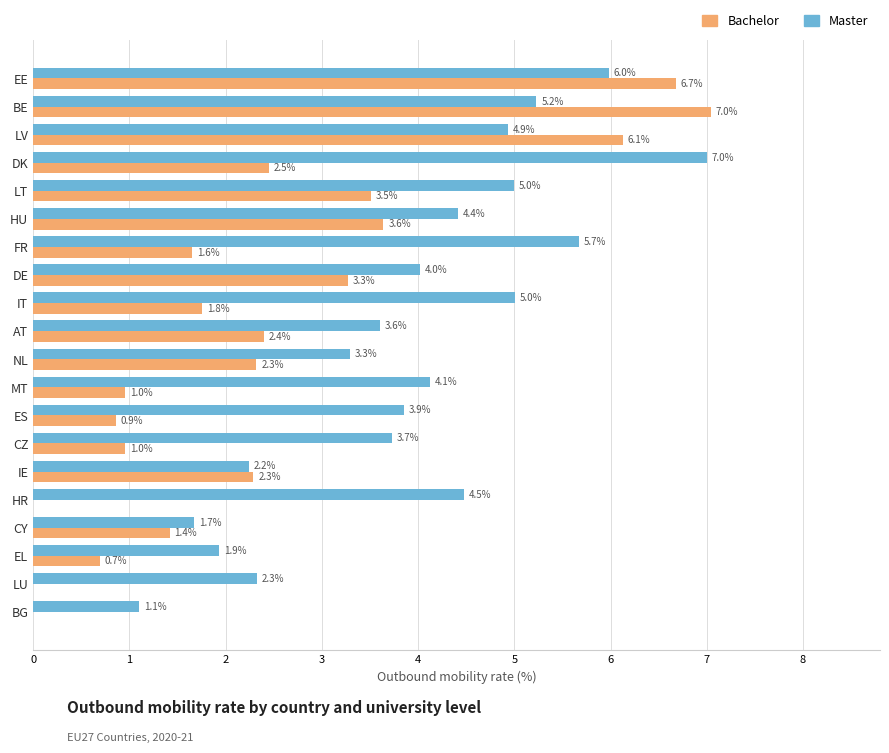

Which series has the largest total across all categories?

Master